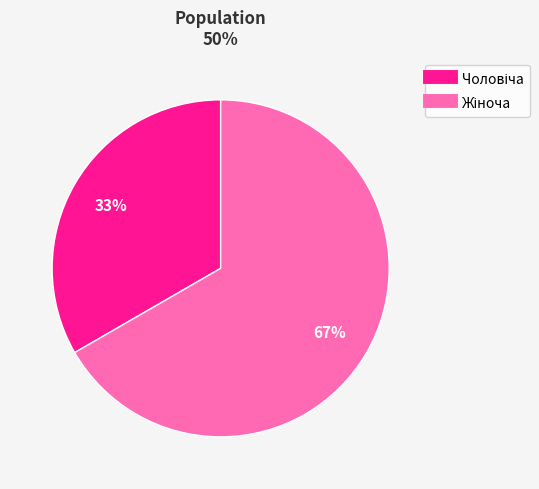

To the nearest percent, what is the average slice percentage?

50%